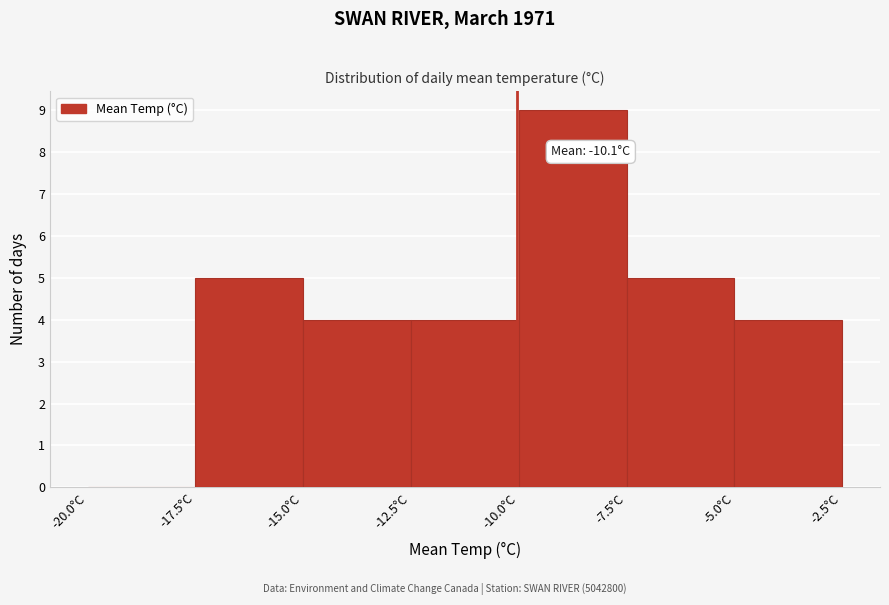

Which range on the x-axis has the tallest bar?

-10.0 to -7.5